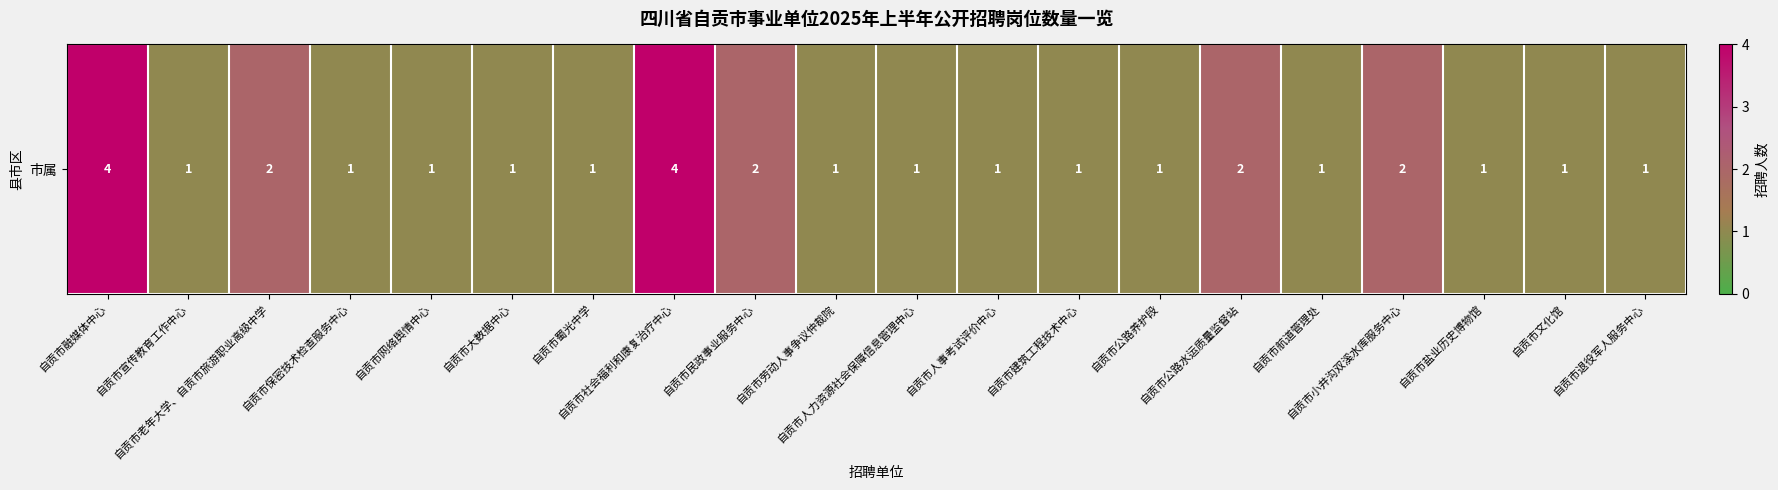

Rank the categories by value from highest to lowest.

自贡市融媒体中心, 自贡市社会福利和康复治疗中心, 自贡市老年大学、自贡市旅游职业高级中学, 自贡市民政事业服务中心, 自贡市公路水运质量监督站, 自贡市小井沟双溪水库服务中心, 自贡市宣传教育工作中心, 自贡市保密技术检查服务中心, 自贡市网络舆情中心, 自贡市大数据中心, 自贡市蜀光中学, 自贡市劳动人事争议仲裁院, 自贡市人力资源社会保障信息管理中心, 自贡市人事考试评价中心, 自贡市建筑工程技术中心, 自贡市公路养护段, 自贡市航道管理处, 自贡市盐业历史博物馆, 自贡市文化馆, 自贡市退役军人服务中心